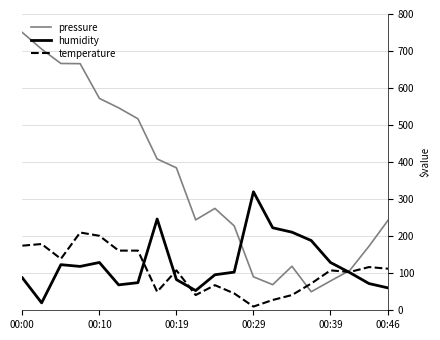

What is the maximum value shown in the chart?

750.0